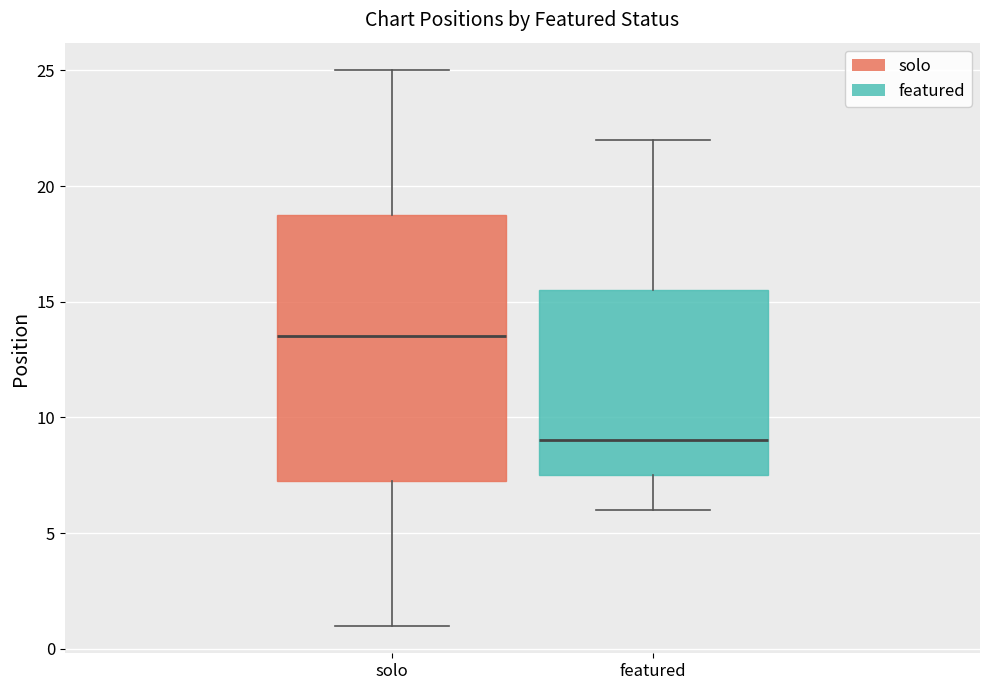

Reading left to right, transcribe this box plot: for each box, give where its median line is, the range the box spans, and where its two whiskers end, as read against the y-axis. The values are not printed on the chart, so give them approximately, as read against the axis.

solo: median 13.5, box 7.5 to 19.0, whiskers 1.0 to 25.0
featured: median 9.0, box 7.5 to 15.5, whiskers 6.0 to 22.0